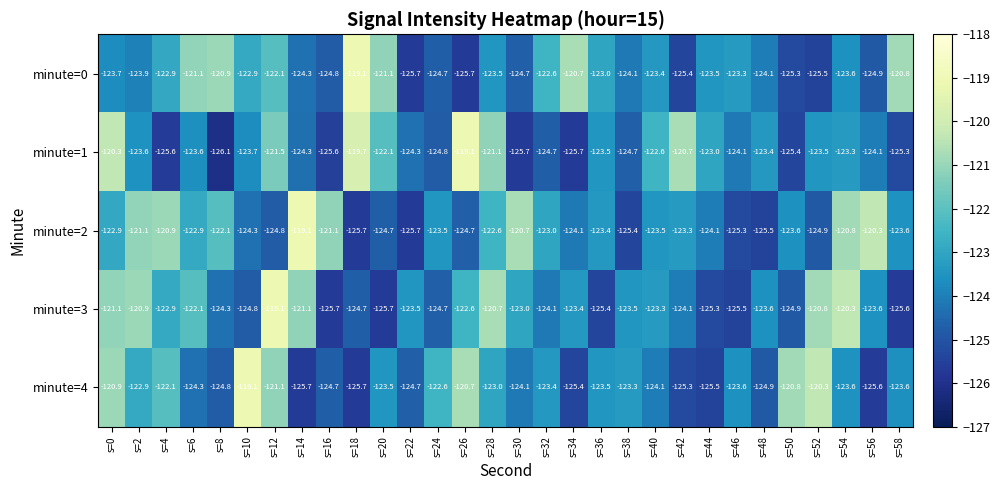

Which category has the highest value in the minute=4 series?

s=10